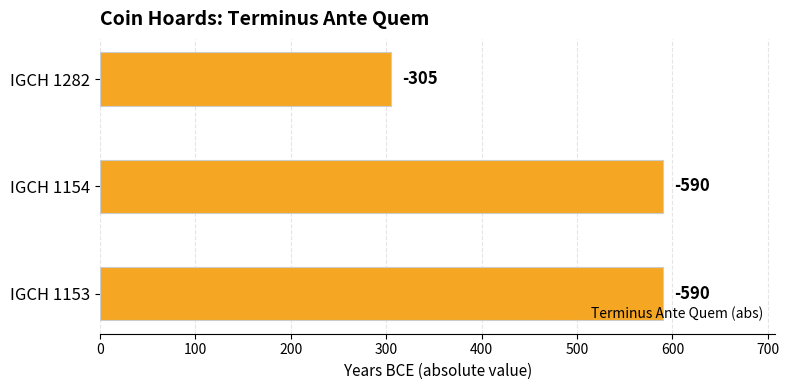

What is the sum of all values?

1485